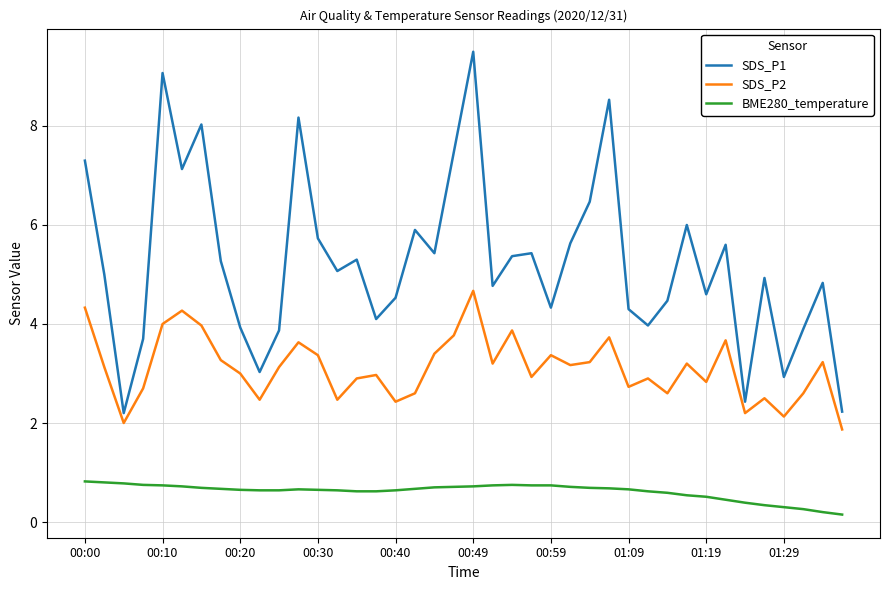

List the series in order of their overall mean, highest first.

SDS_P1, SDS_P2, BME280_temperature